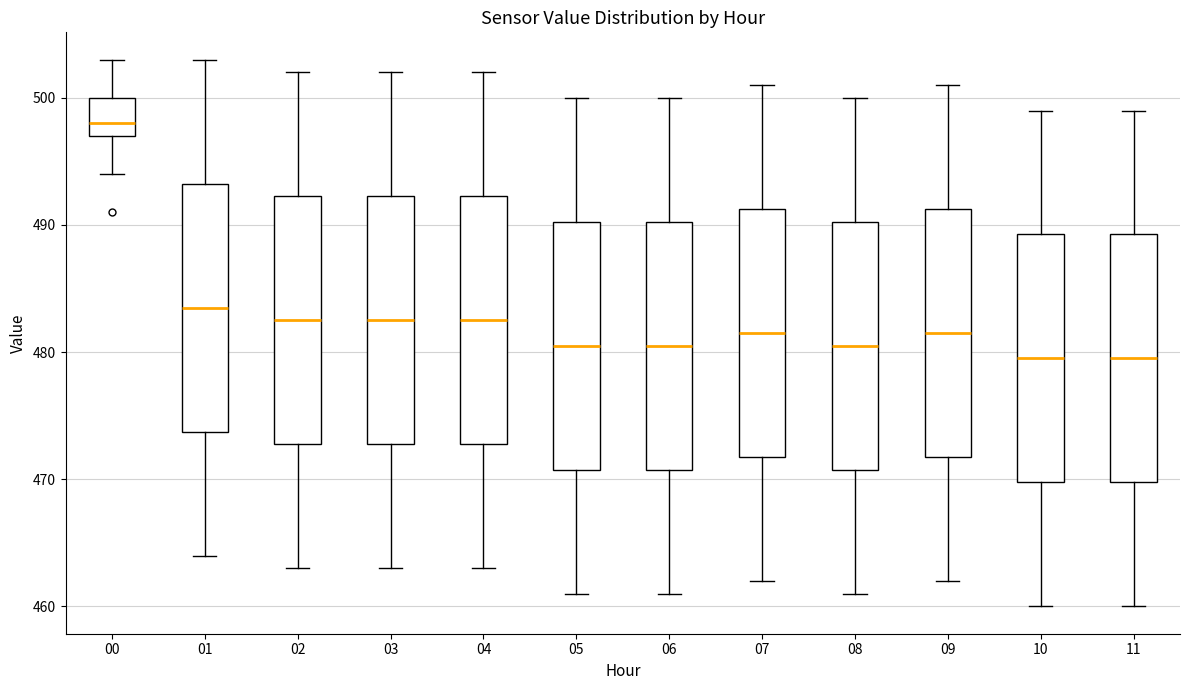

Reading left to right, read every box against the y-axis: the position of its median line, the range the box covers, and the ends of its whiskers. The values are not printed on the chart, so give them approximately, as read against the axis.

00: median 498, box 497 to 500, whiskers 494 to 503
01: median 484, box 474 to 493, whiskers 464 to 503
02: median 483, box 473 to 492, whiskers 463 to 502
03: median 483, box 473 to 492, whiskers 463 to 502
04: median 483, box 473 to 492, whiskers 463 to 502
05: median 481, box 471 to 490, whiskers 461 to 500
06: median 481, box 471 to 490, whiskers 461 to 500
07: median 482, box 472 to 491, whiskers 462 to 501
08: median 481, box 471 to 490, whiskers 461 to 500
09: median 482, box 472 to 491, whiskers 462 to 501
10: median 480, box 470 to 489, whiskers 460 to 499
11: median 480, box 470 to 489, whiskers 460 to 499